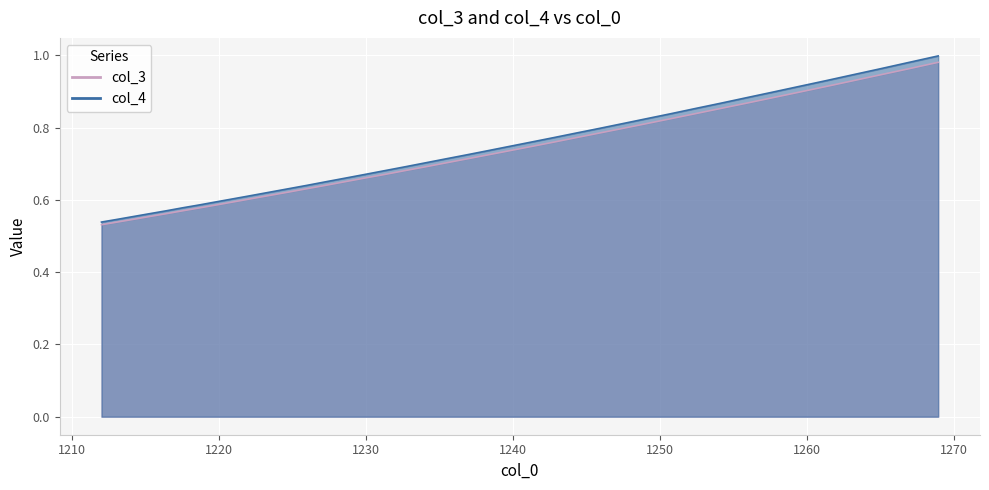

True or false: col_4 has more than 0 points higher than both neighbors.

False